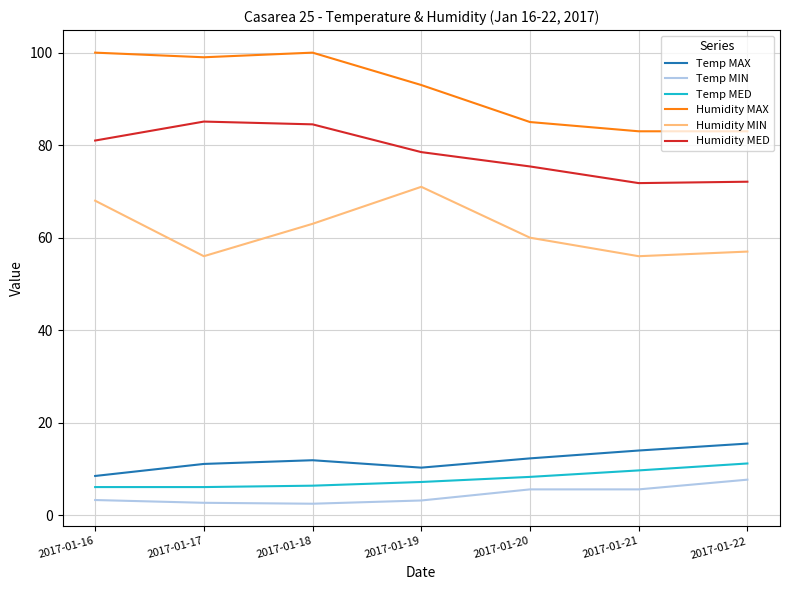

The value of Temp MAX at 2017-01-17 is 15.1. True or false?

False